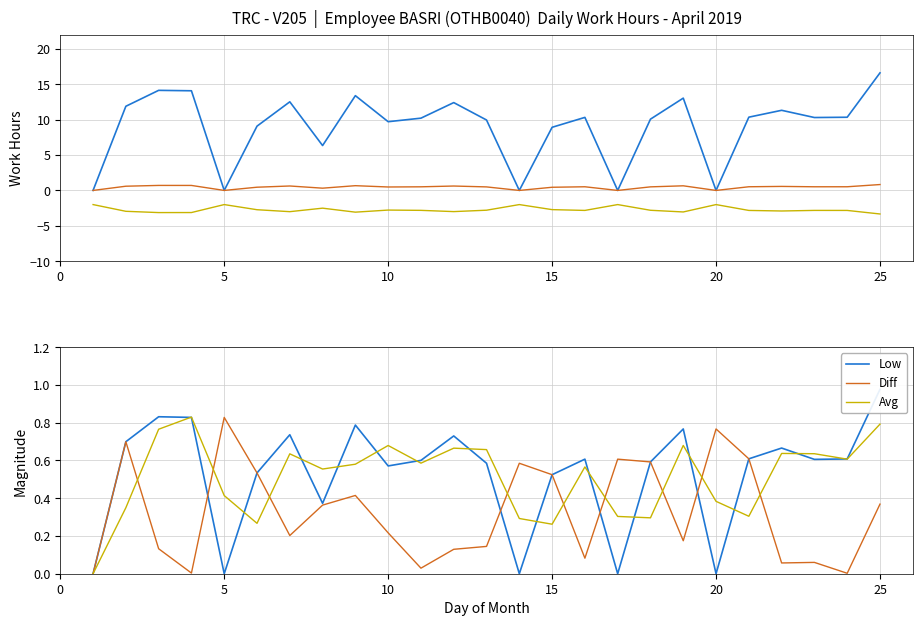

Which series has the widest spread of values?

Low (hours)